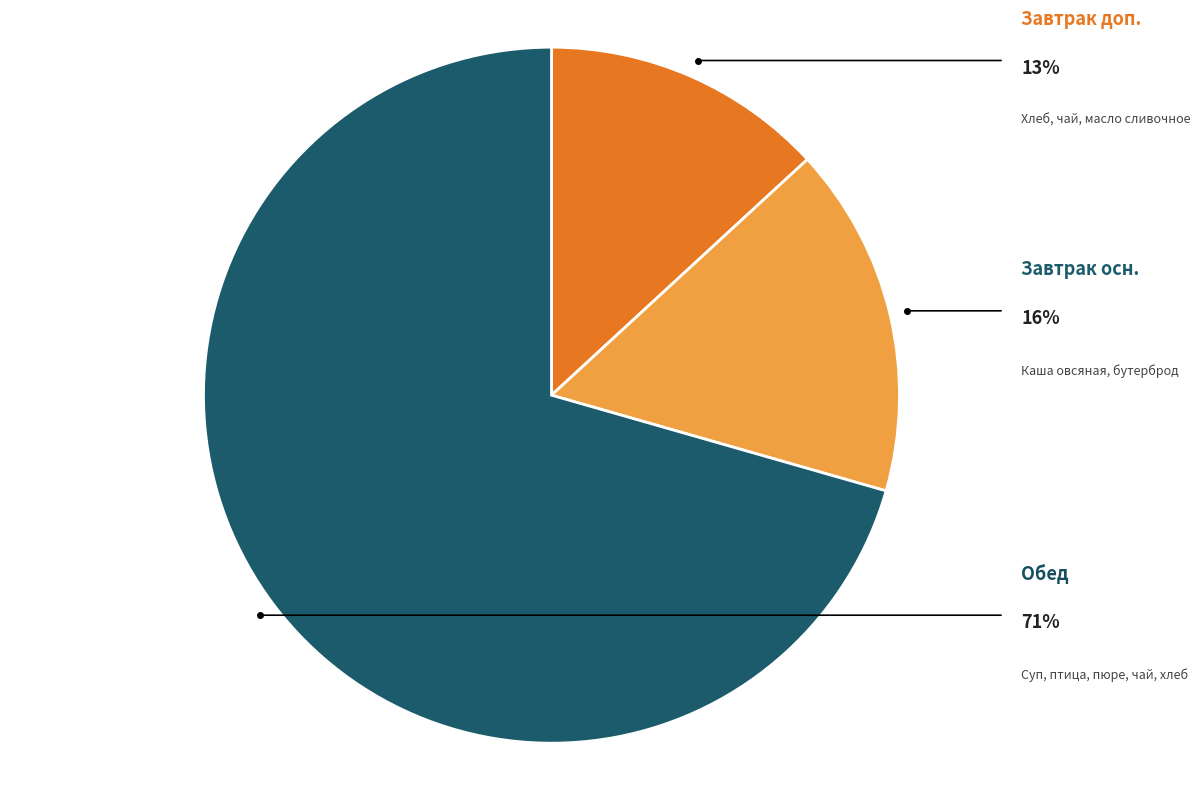

Which has a higher value, Обед or Завтрак доп.?

Обед